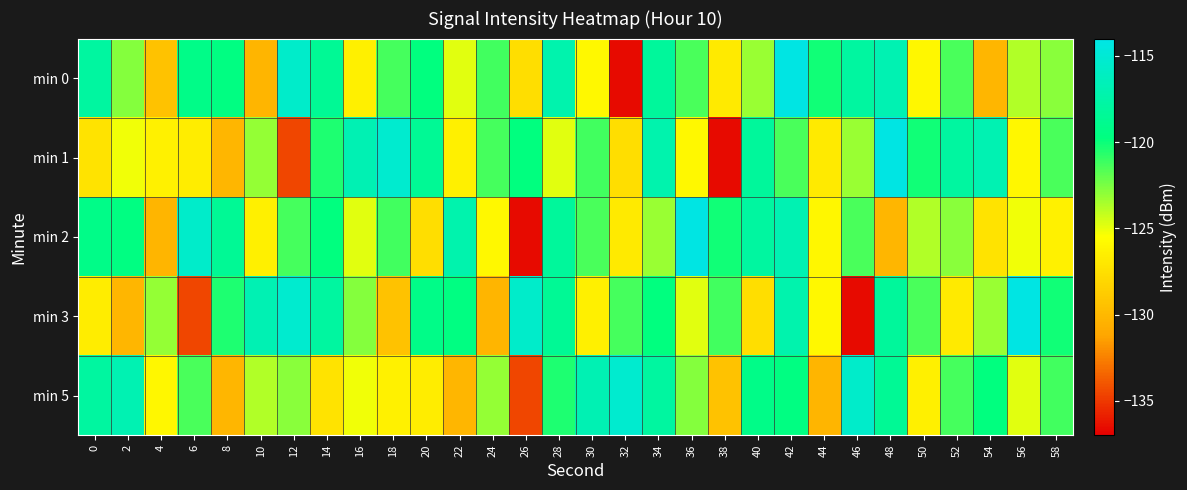

Between 10 and 18, which series saw the biggest shift?

min 3